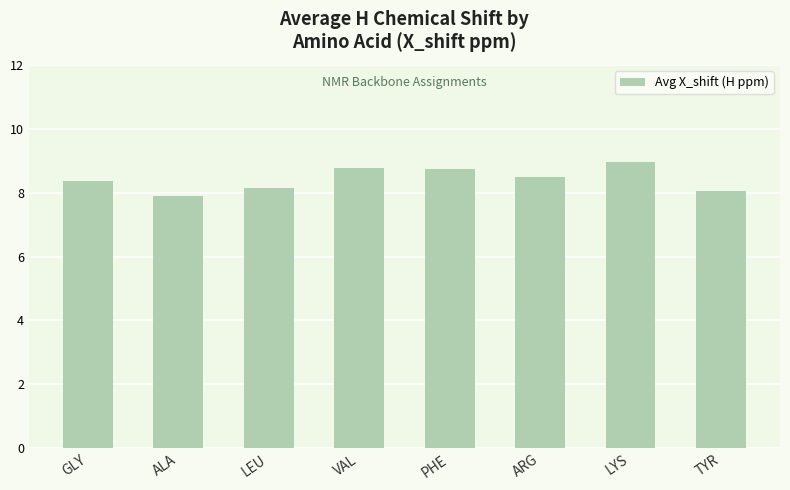

What is the minimum value shown in the chart?

7.9